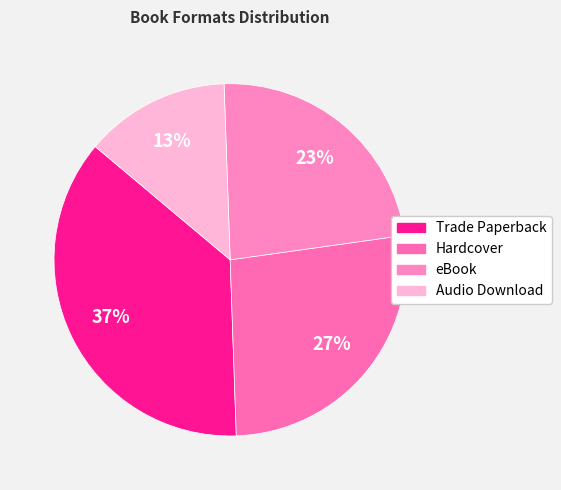

Does eBook account for over 50% of the chart?

No